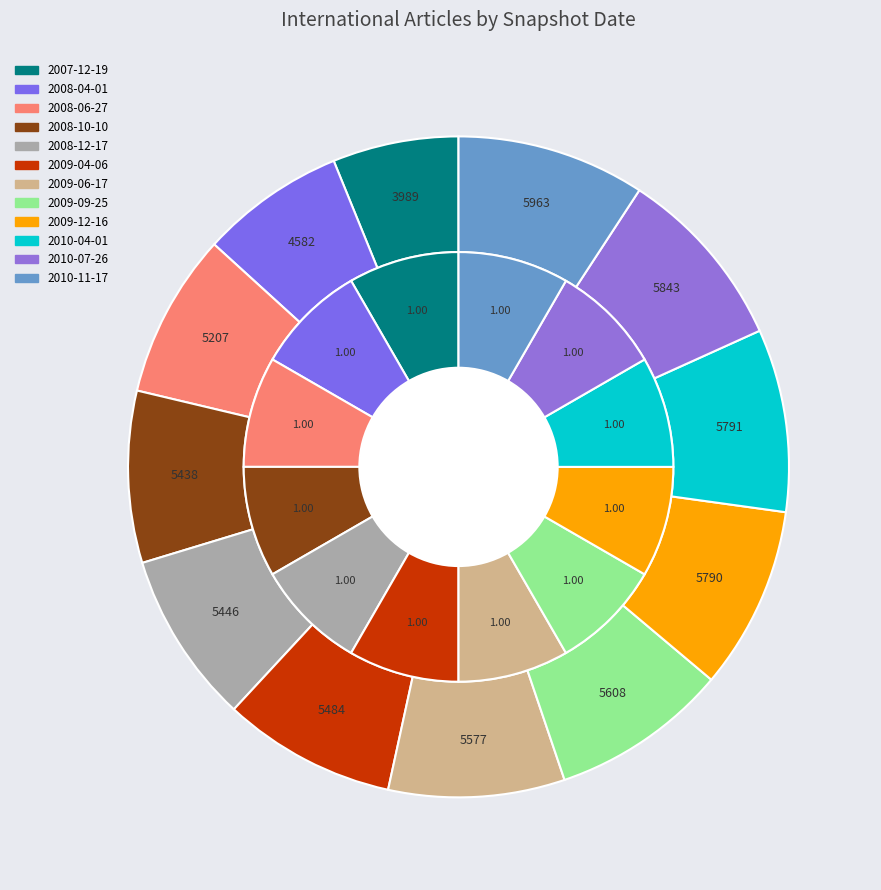

Does any single category account for the majority?

No